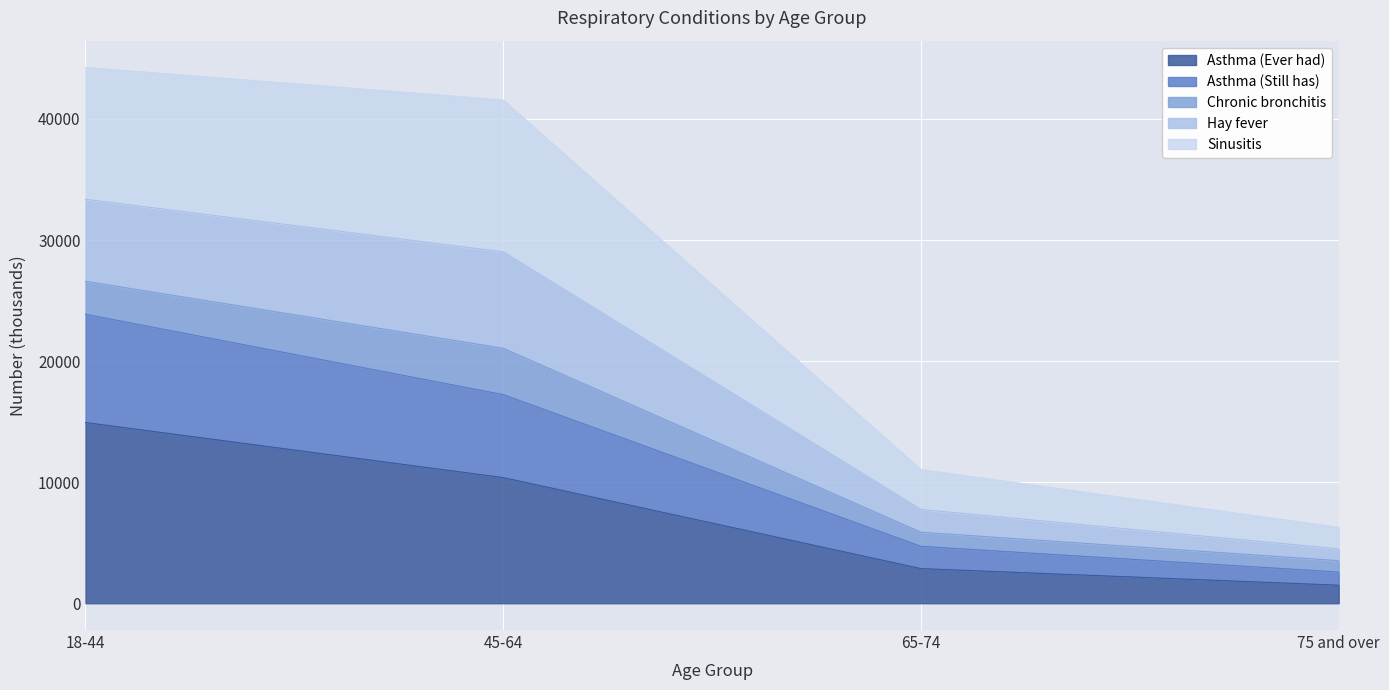

At which label does Asthma (Ever had) reach its peak?

18-44